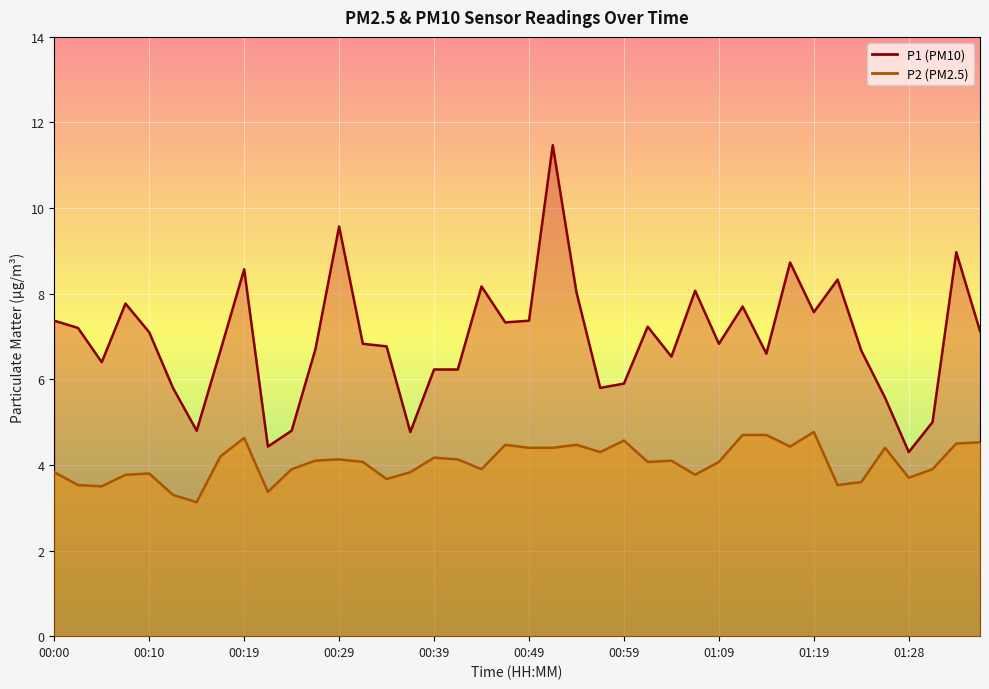

True or false: P1 and P2 intersect in this chart.

False